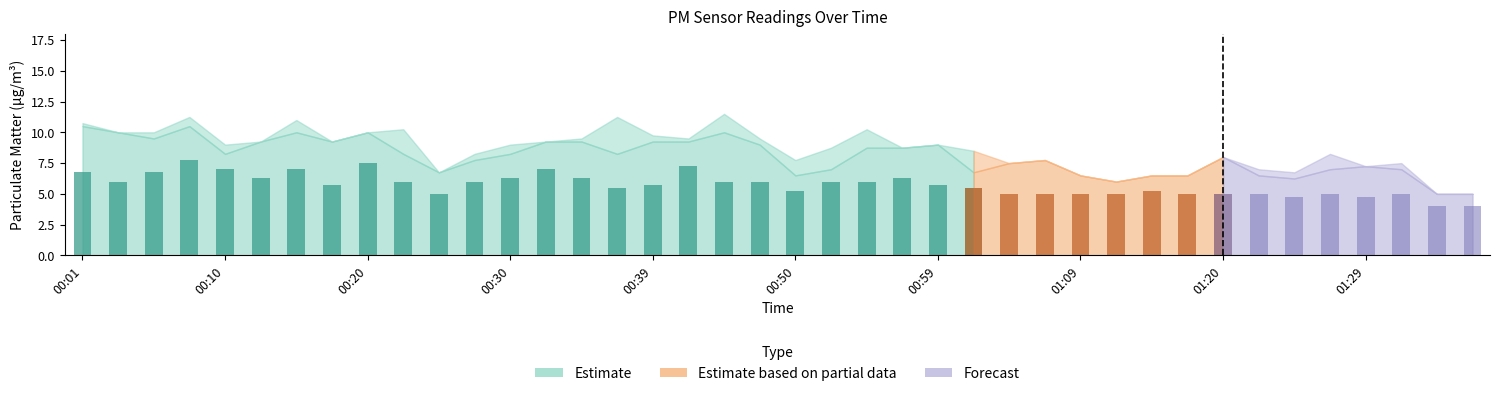

At how many categories does at least one series exceed 10?

7